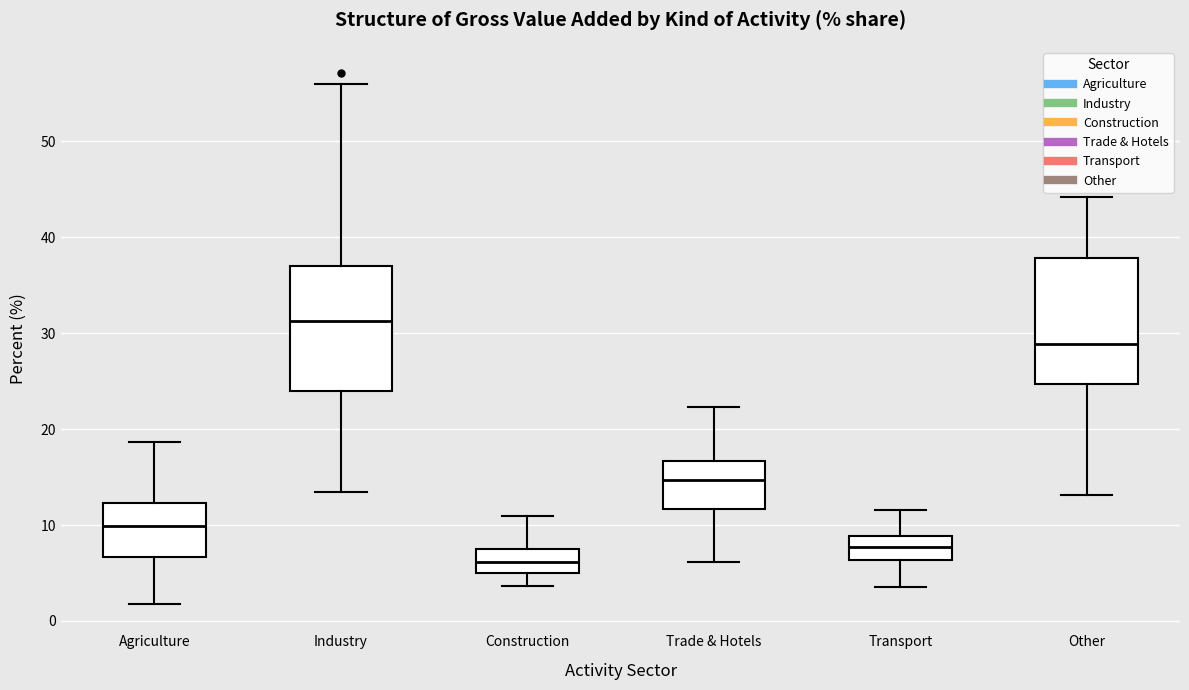

Which box has the lowest median line?

Construction